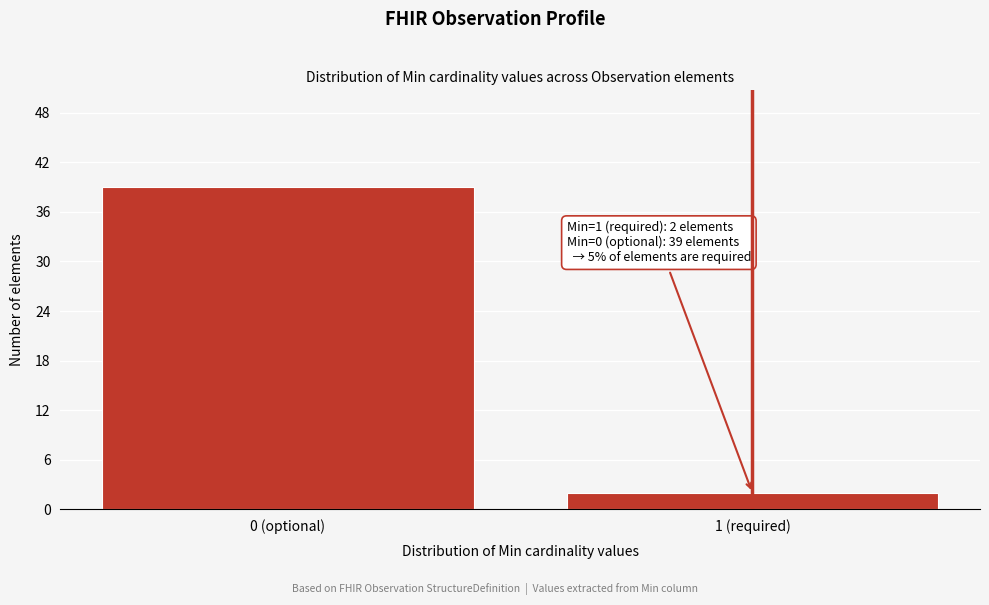

Reading left to right, extract all data points from this chart.

39	2